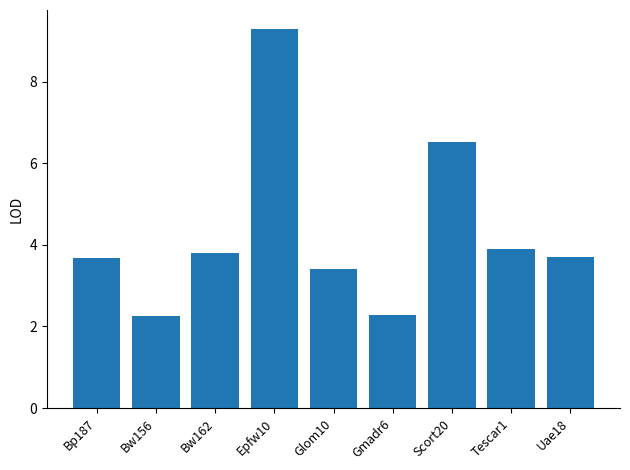

The chart shows a value of 2.3 at Uae18. True or false?

False